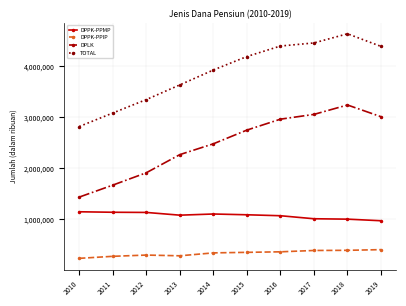

Rank the categories by DPLK value from highest to lowest.

2018, 2017, 2019, 2016, 2015, 2014, 2013, 2012, 2011, 2010